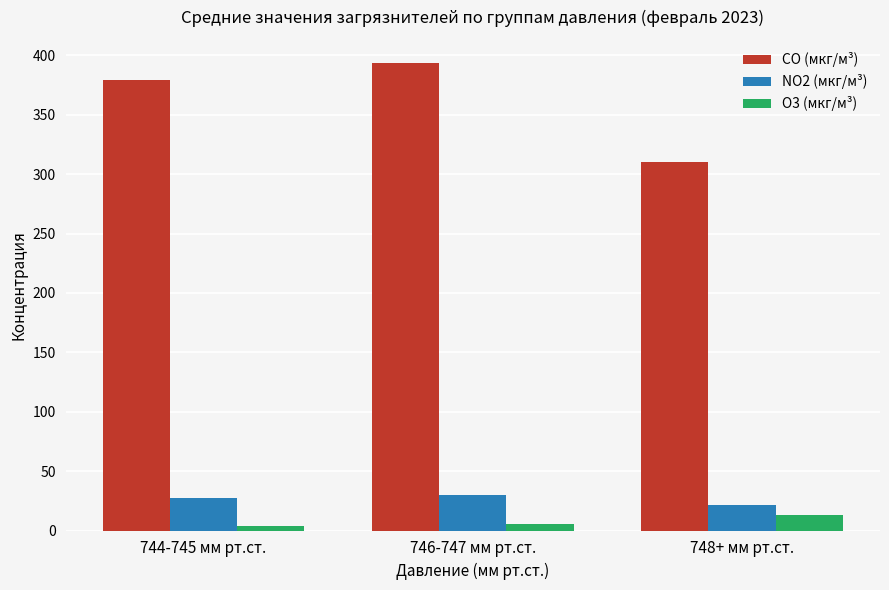

Which series has the largest total across all categories?

CO (мкг/м³)